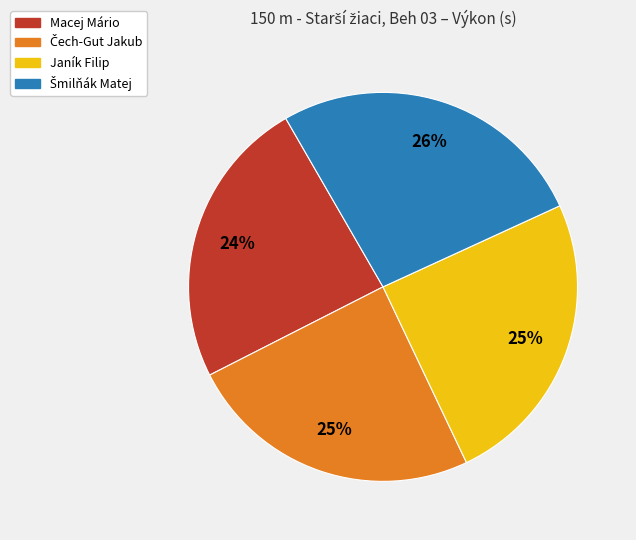

To the nearest percent, what is the combined percentage of Janík Filip and Macej Mário?

49%